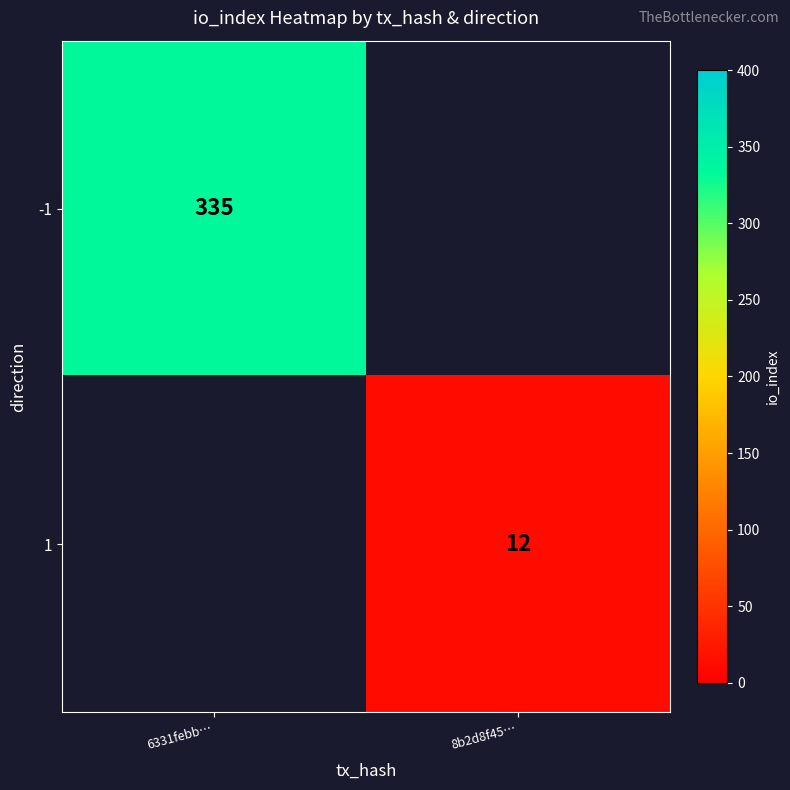

The -1 series shows 335 at 6331febb…. True or false?

True